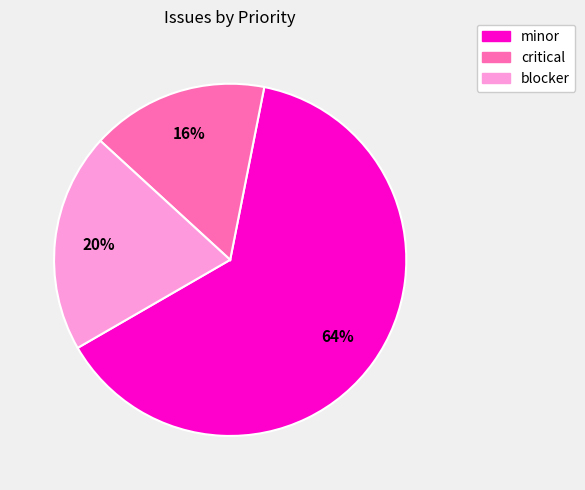

How many slices are in this pie chart?

3